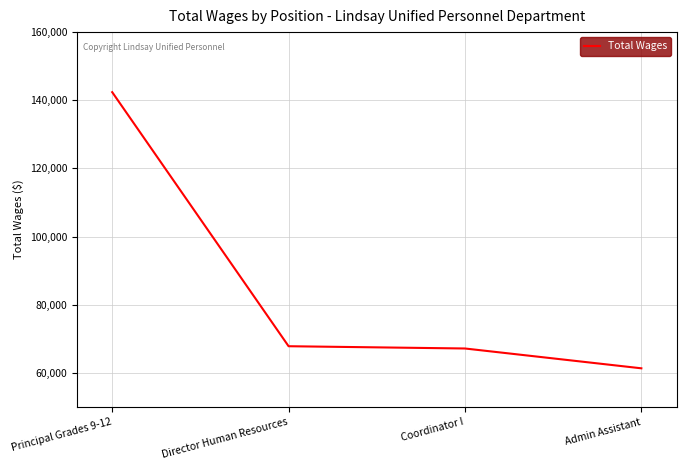

At which label does the data first exceed 67842?

Principal Grades 9-12